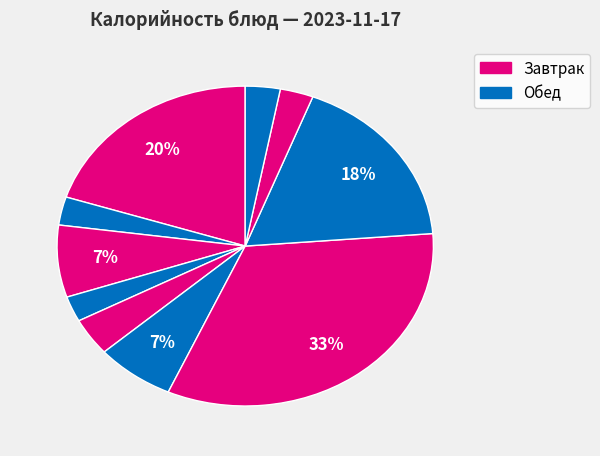

Rank the categories by value from highest to lowest.

Гуляш из говядины, Макароны с сыром и маслом, Каша гречневая, Батон, Борщ с капустой, Салат из картофеля, Хлеб ржаной, Чай с сахаром (завтрак), Чай с сахаром (обед), Мандарин